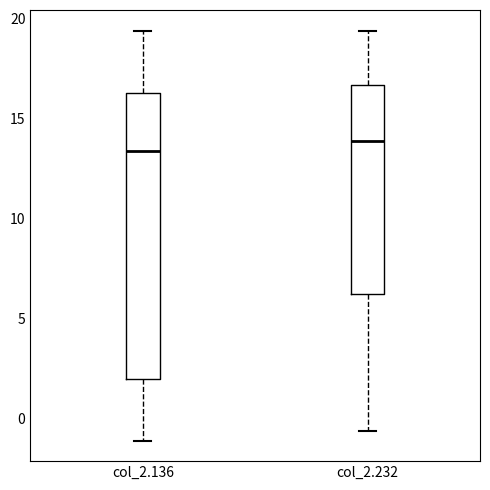

Where does the lower whisker of the box for col_2.232 end on the y-axis? The values are not printed on the chart, so give them approximately, as read against the axis.

-0.5